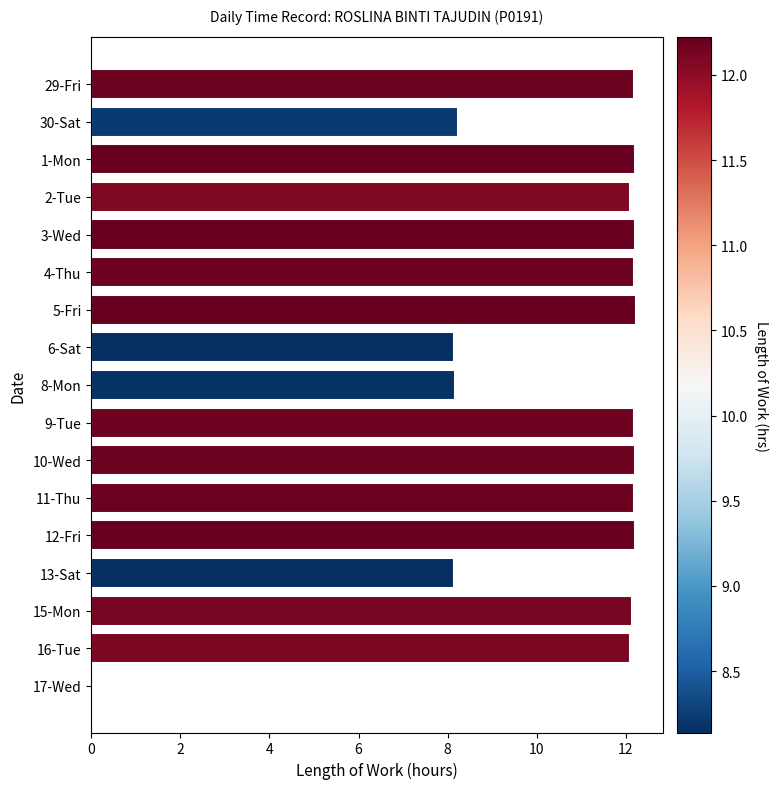

True or false: the data shows 8.2 at 30-Sat.

True